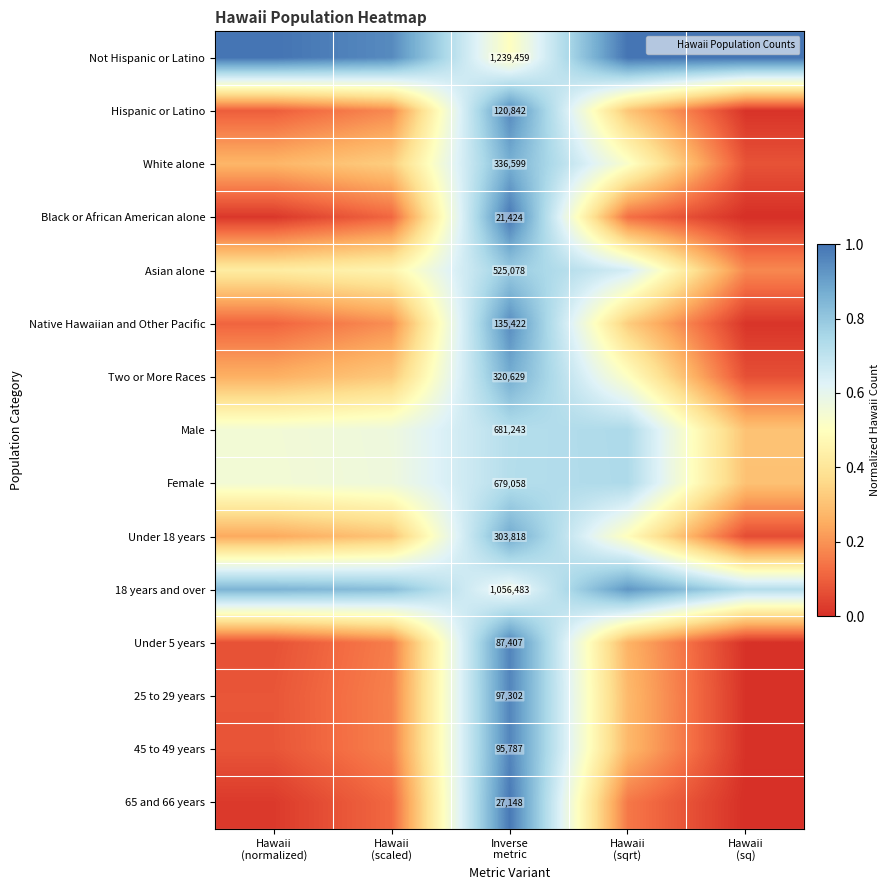

Is it true that Female equals 0.7 at Hawaii (sqrt)?

True